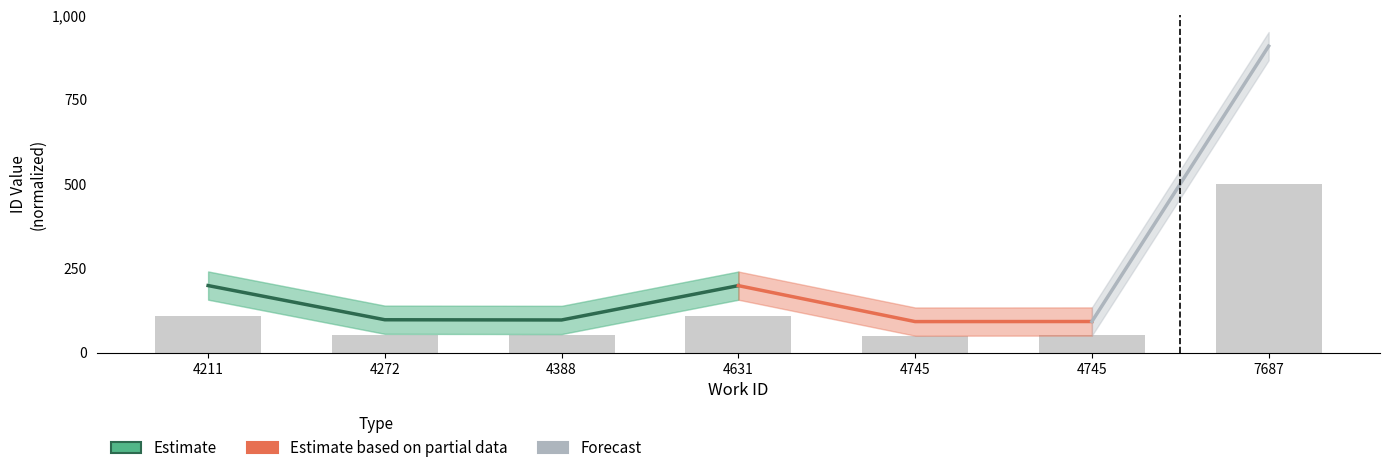

Does the chart contain any negative values?

No